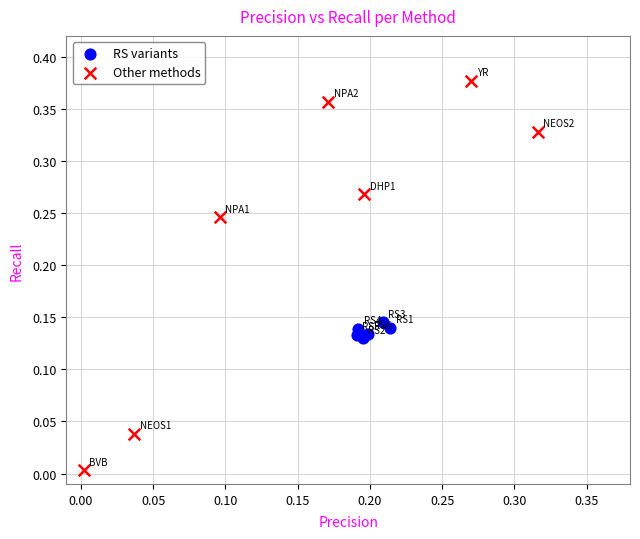

What are all the series names shown in the legend?

RS variants, Other methods